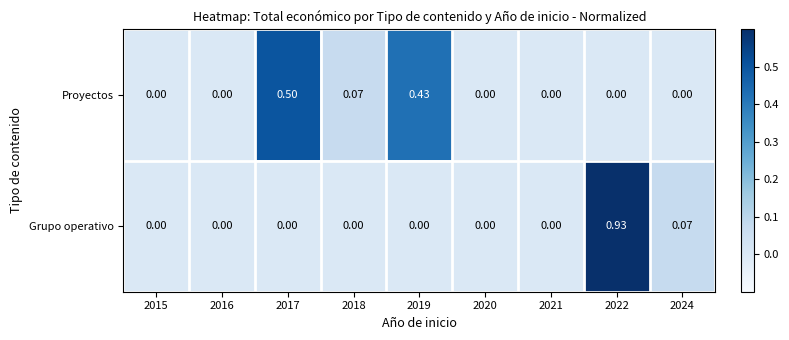

Rank the series at 2022 from lowest to highest value.

Proyectos, Grupo operativo